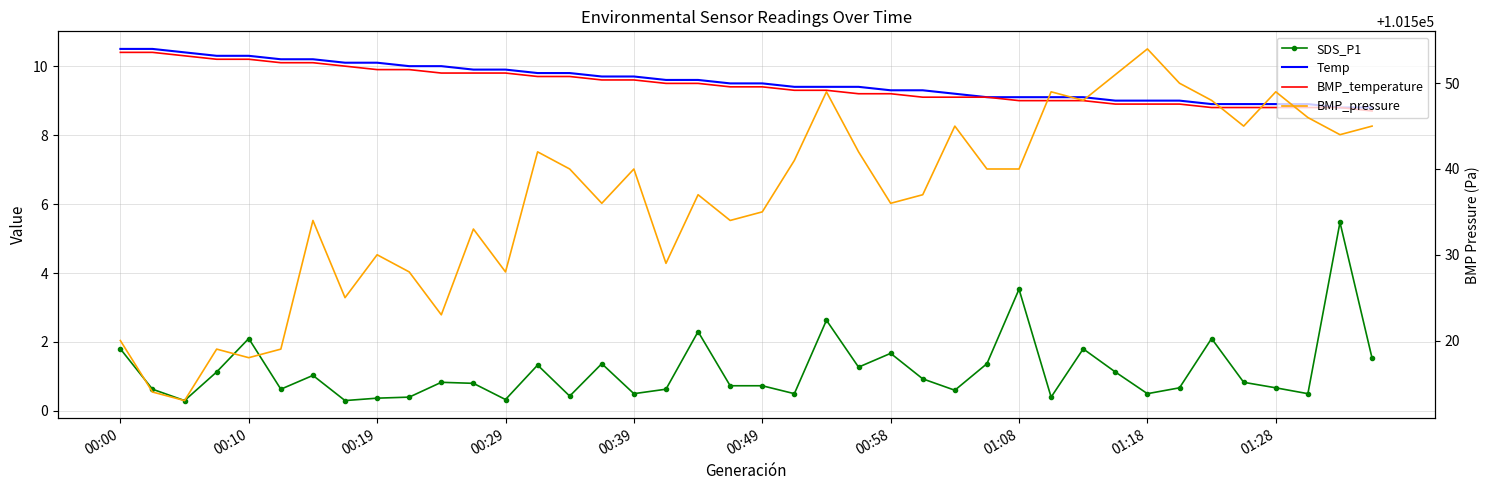

Which has a higher value, 25 or 27?

27